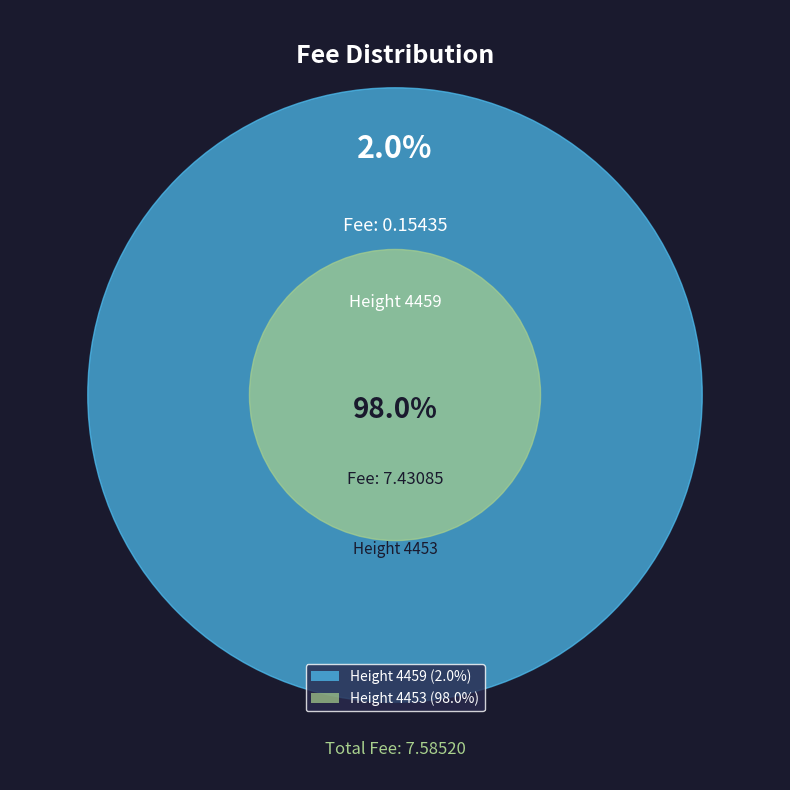

To the nearest percent, what is the combined percentage of Height 4459 and Height 4453?

100%